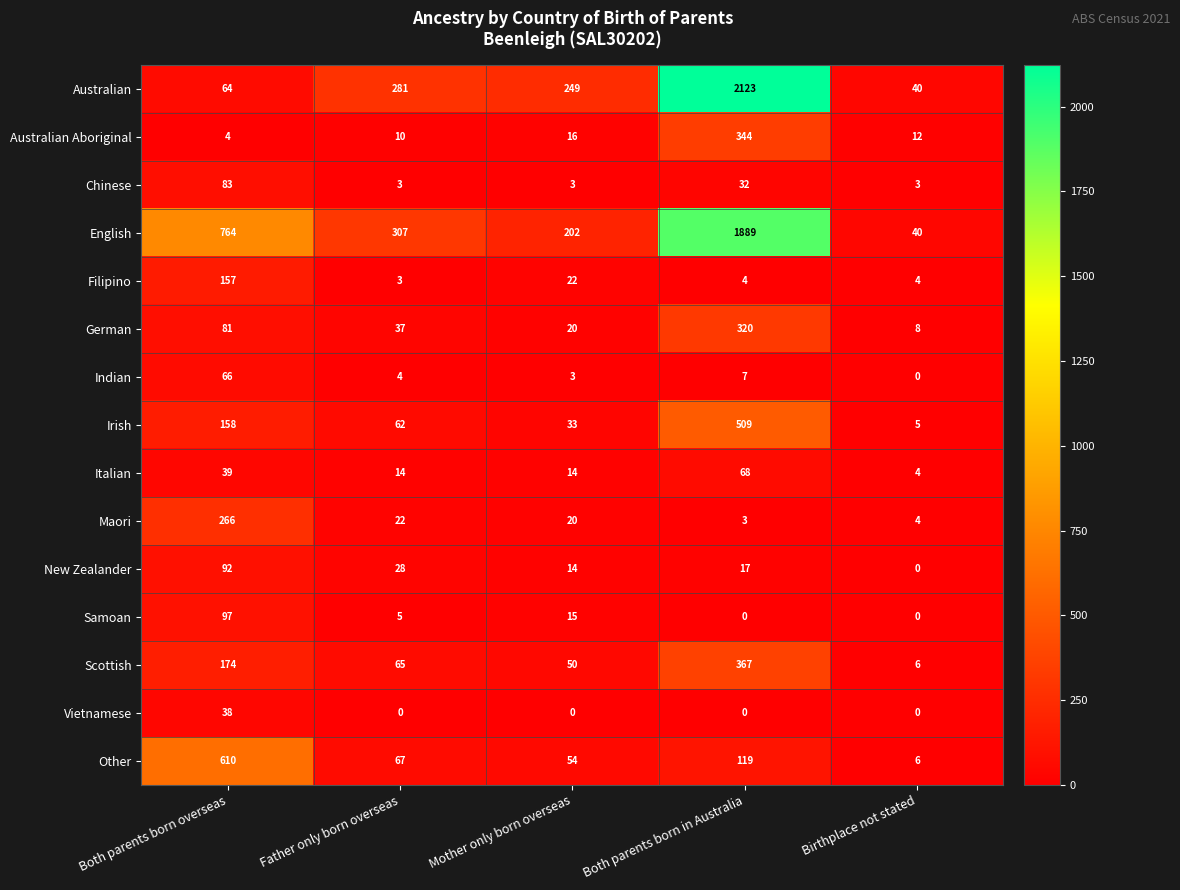

At which category does the chart reach its peak across all series?

Both parents born in Australia